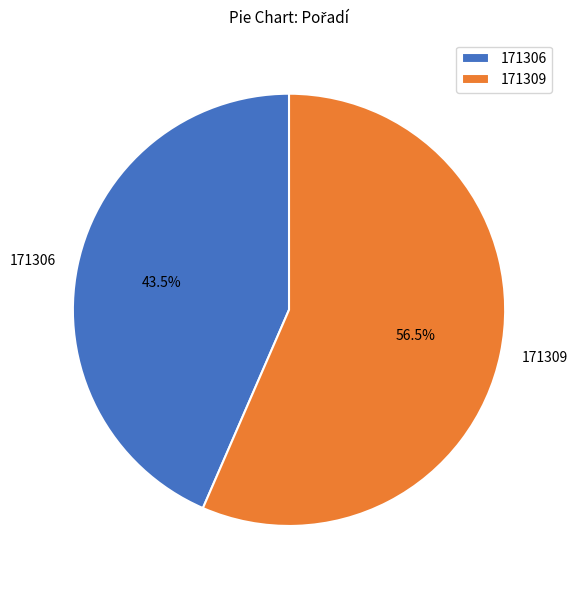

Rank the categories by value from lowest to highest.

171306, 171309